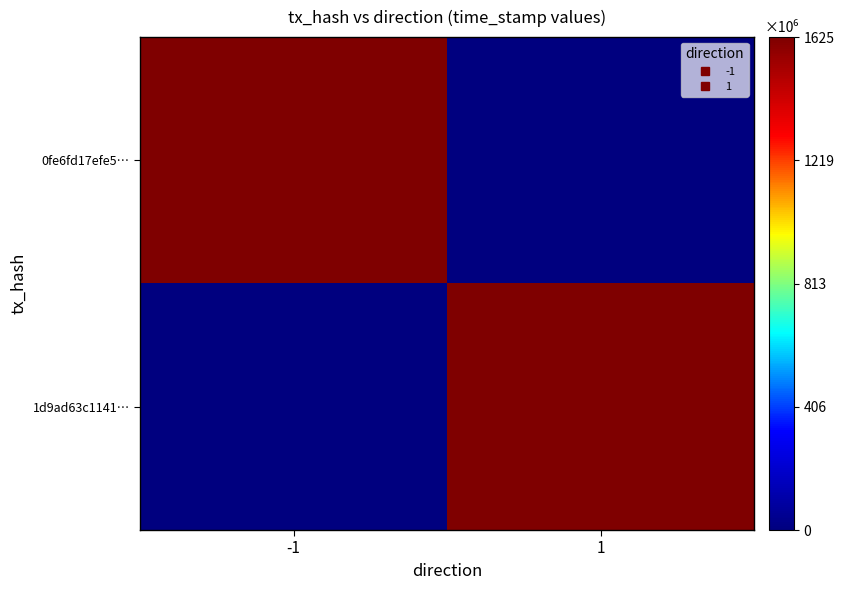

Which series has the largest range (max minus min)?

0fe6fd17efe5…